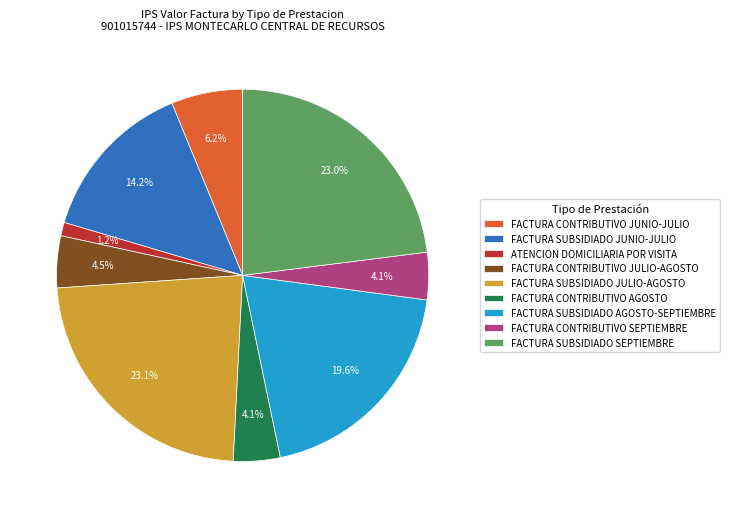

To the nearest percent, what is the combined percentage of FACTURA CONTRIBUTIVO JULIO-AGOSTO and FACTURA SUBSIDIADO JUNIO-JULIO?

19%